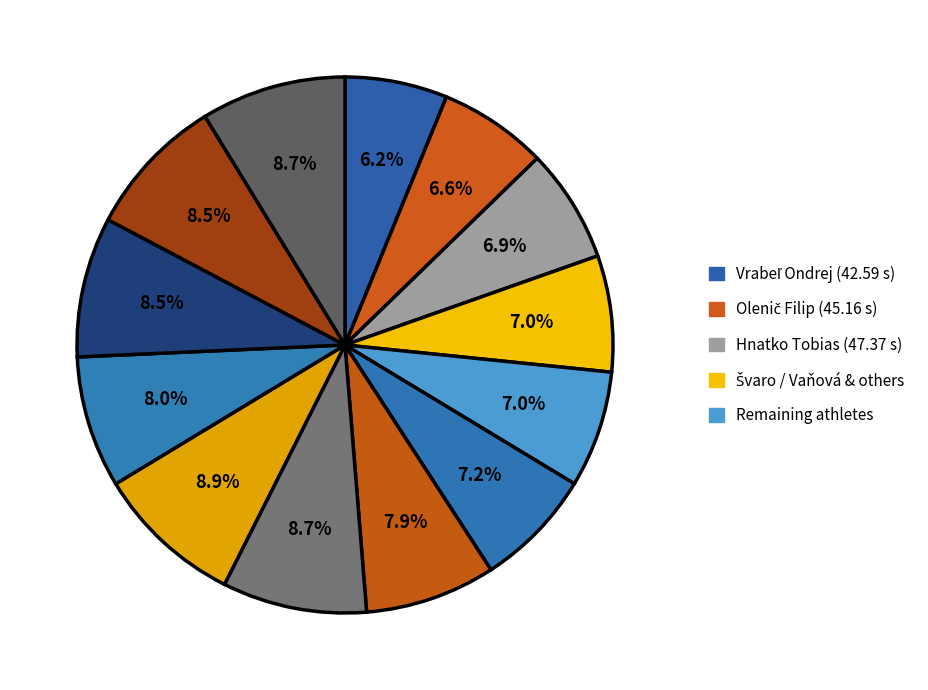

Count the number of slices in the pie.

13